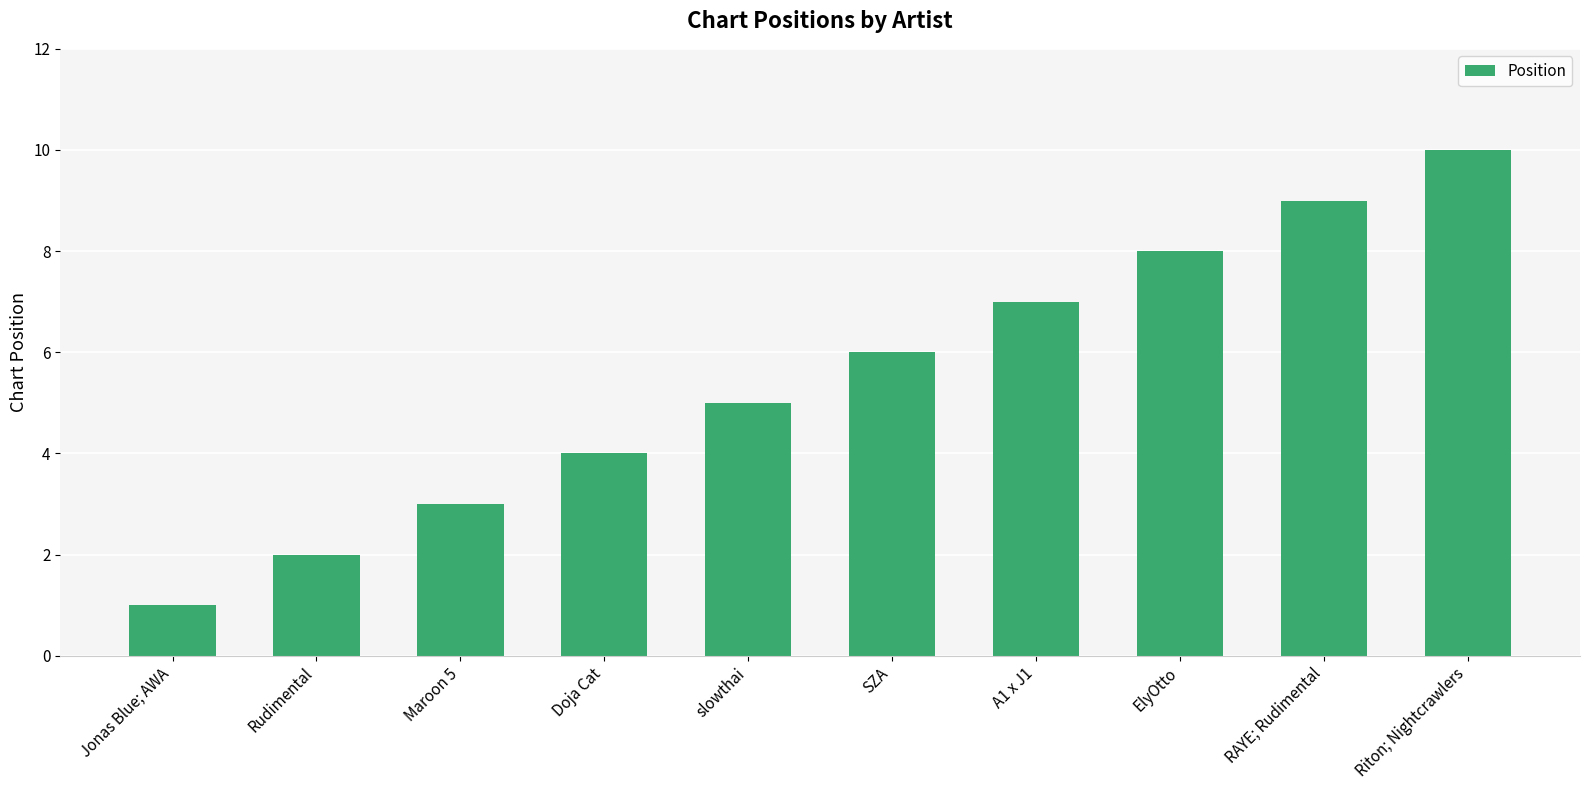

What is the difference between the maximum and minimum values?

9